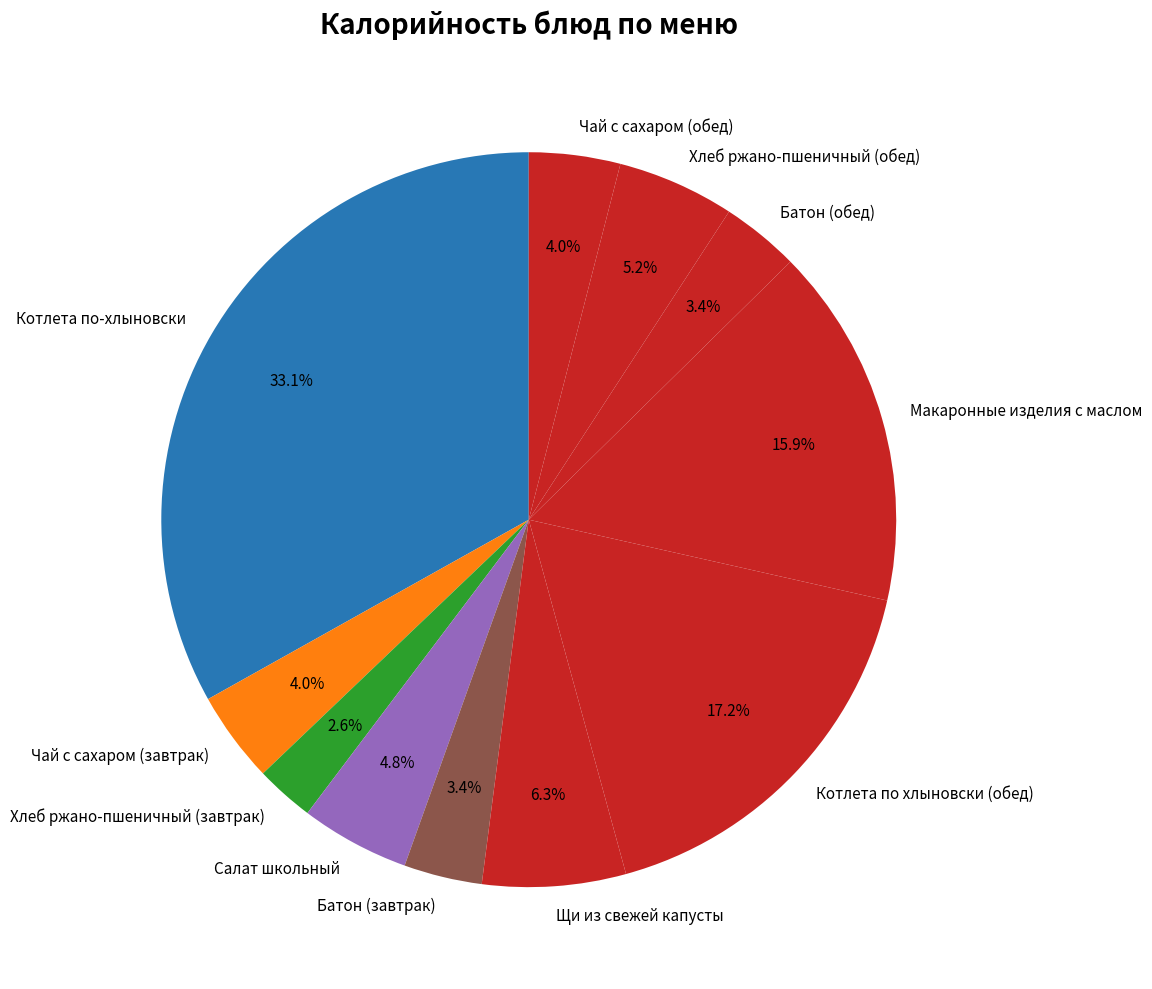

Count the number of slices in the pie.

11